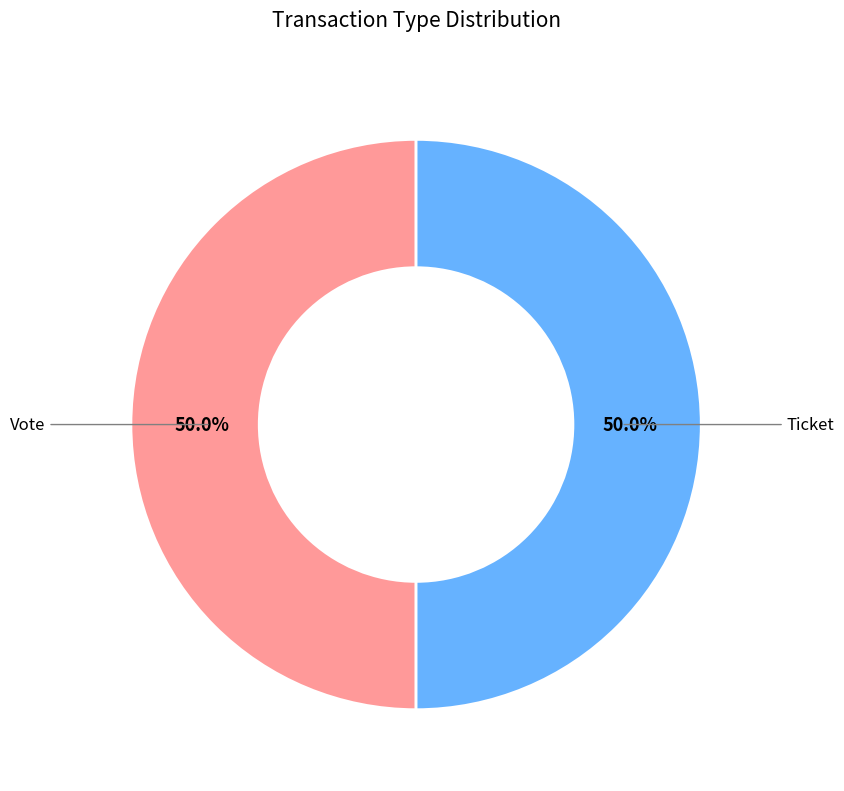

What is the ratio of the value at Ticket to the value at Vote?

1.0